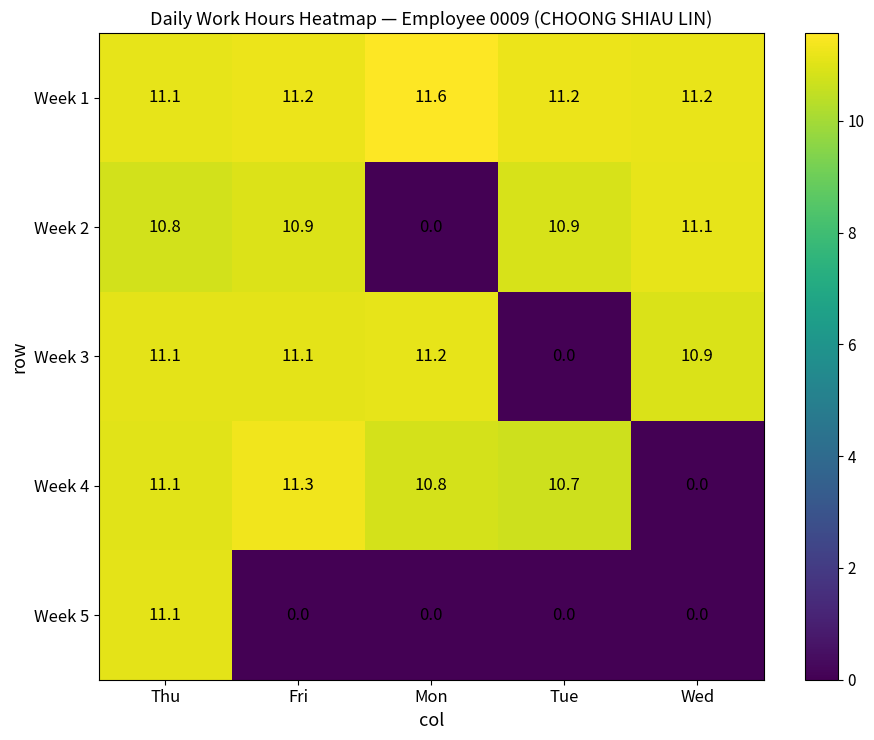

Rank the series at Fri from highest to lowest value.

Week 4, Week 1, Week 3, Week 2, Week 5